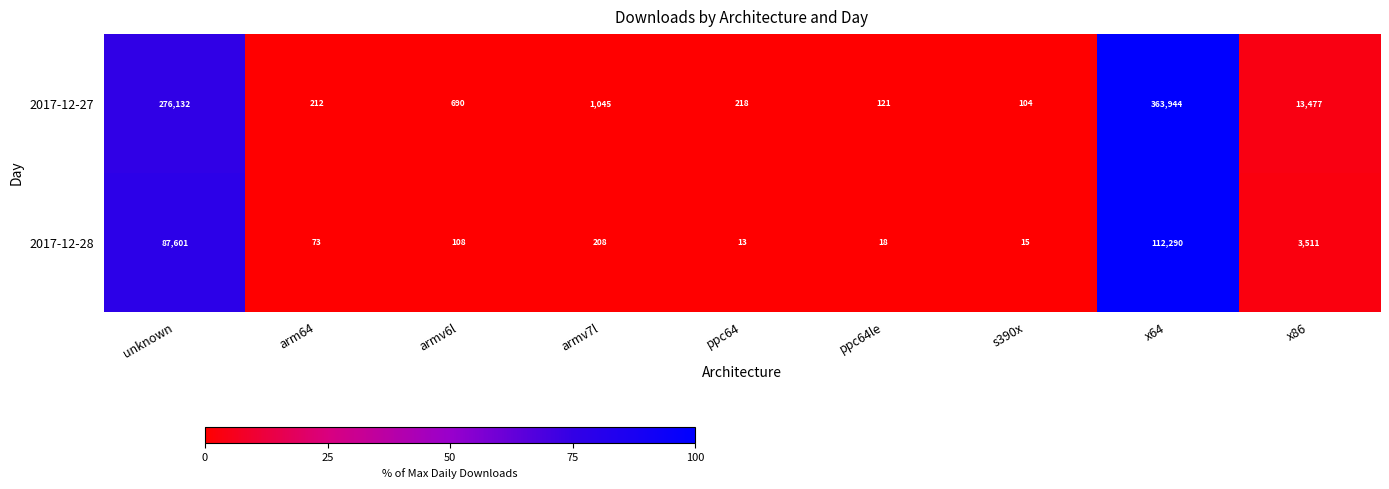

Which category has the highest value in the 2017-12-27 series?

x64